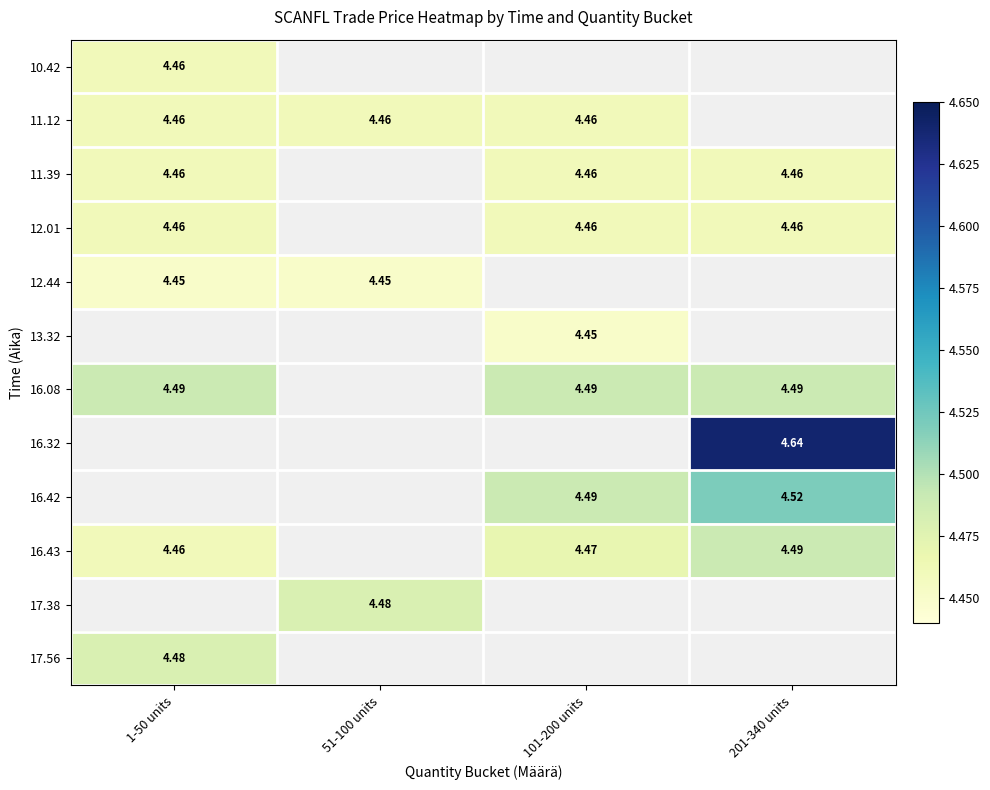

What value does the 12.01 series have at 101-200 units?

4.5